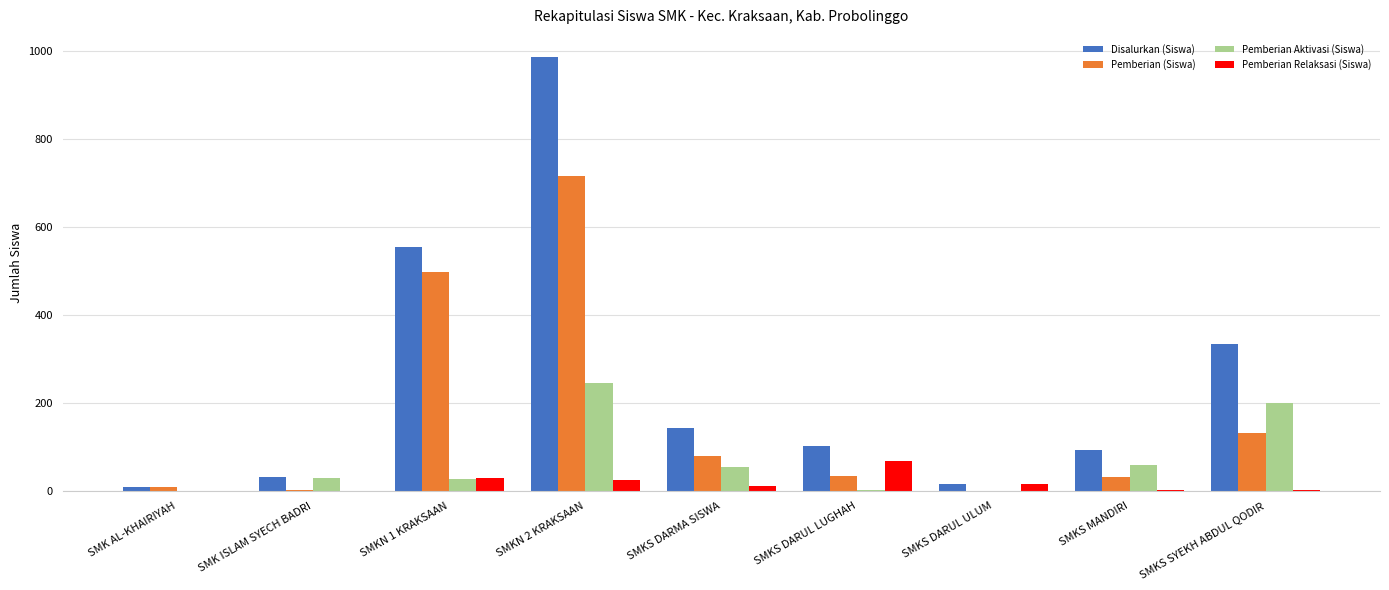

Between SMKN 2 KRAKSAAN and SMKS MANDIRI, which series saw the biggest shift?

Disalurkan (Siswa)